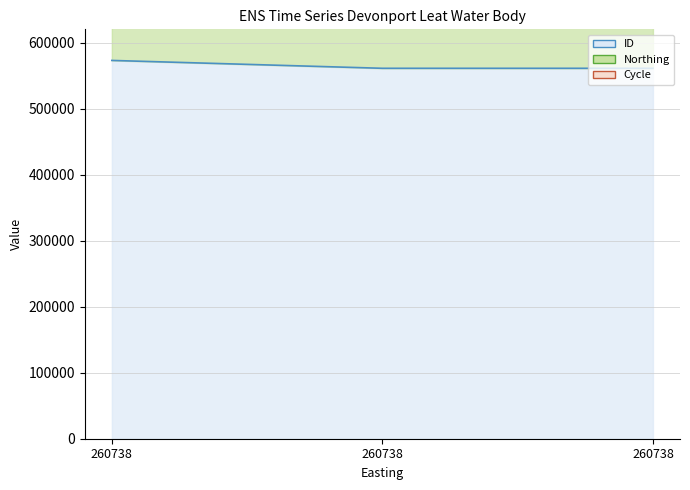

What are all the series names shown in the legend?

ID line, Northing line, Cycle line